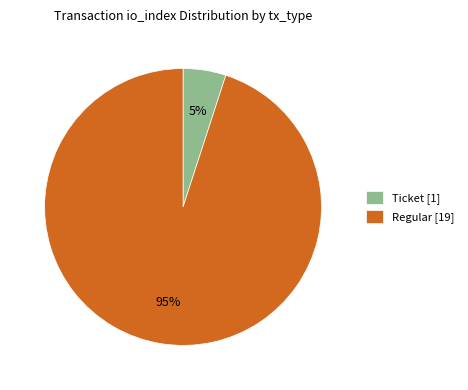

To the nearest percent, what is the difference between the Ticket [1] and Regular [19] slice percentages?

90%